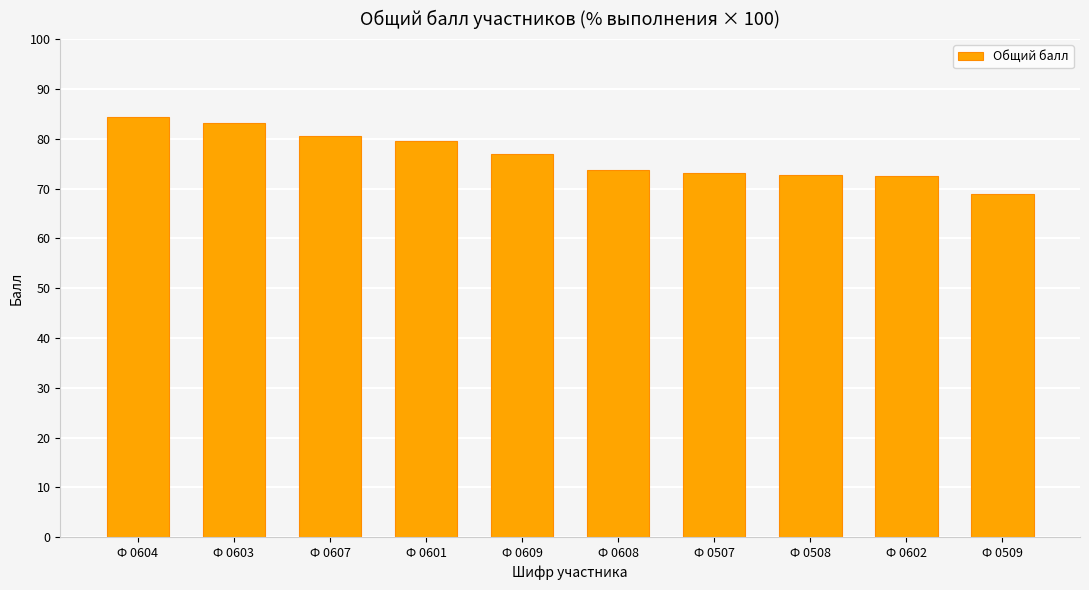

What is the difference between the second highest and minimum values?

14.3